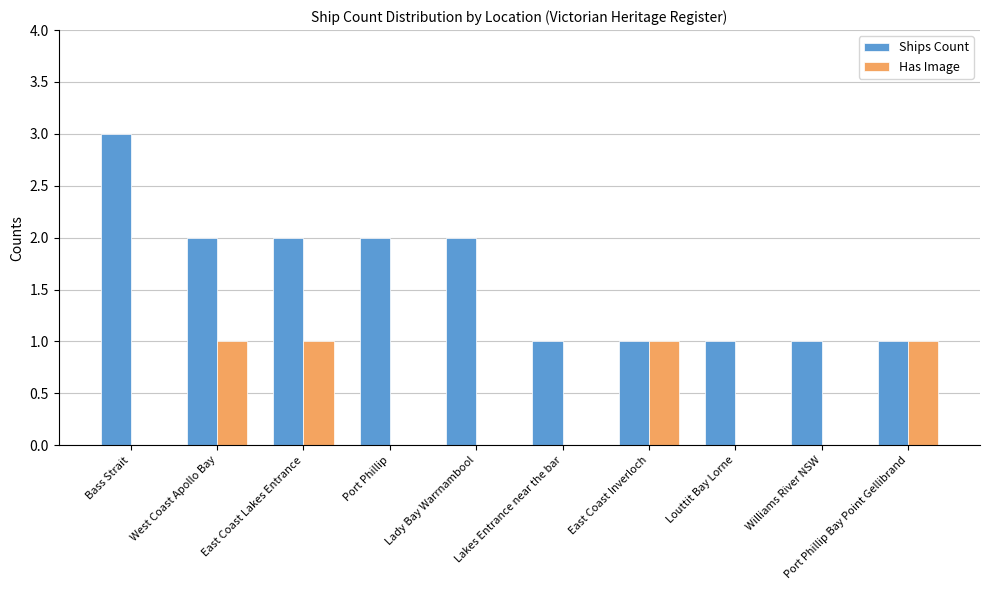

What is the difference between the Has Image values at Port Phillip and East Coast Inverloch?

1